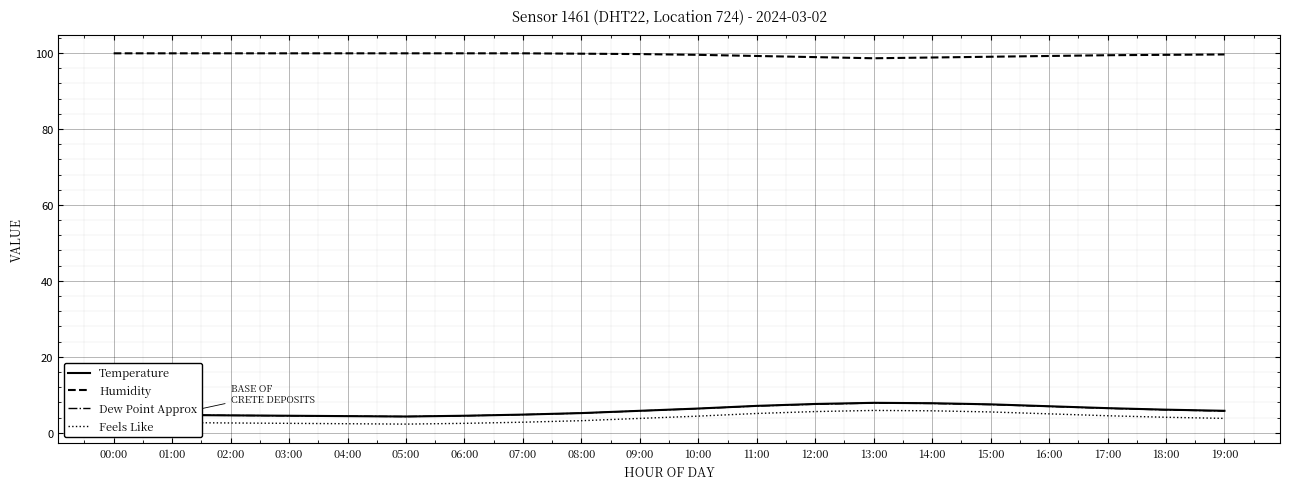

What is the difference between the highest and lowest values at 15:00?

93.5